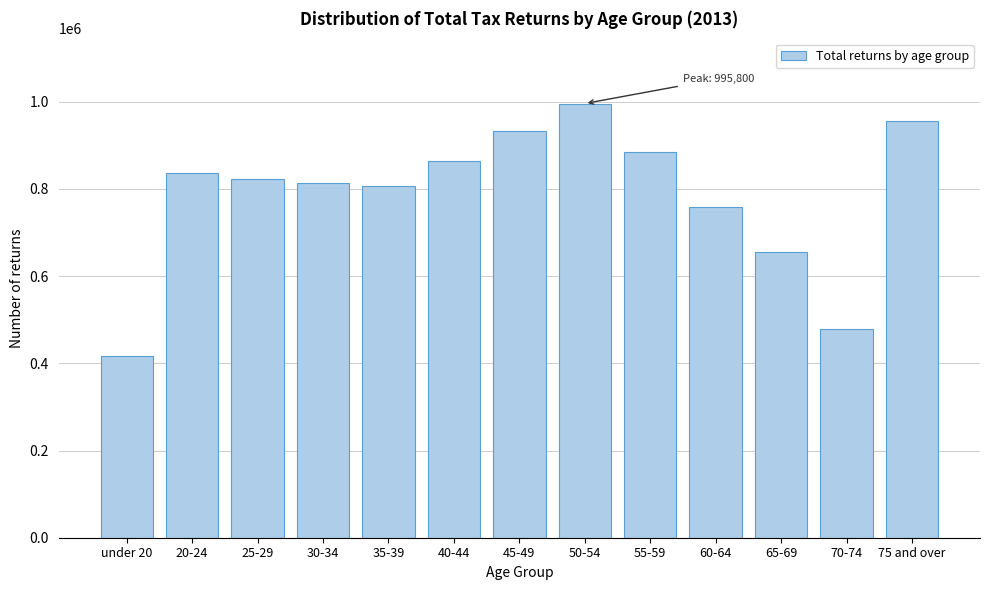

Reading right to left, transcribe all the data shown in this chart.

75 and over=956070	70-74=479190	65-69=656210	60-64=759350	55-59=884370	50-54=995800	45-49=933660	40-44=863540	35-39=807740	30-34=812960	25-29=823360	20-24=837210	under 20=416780